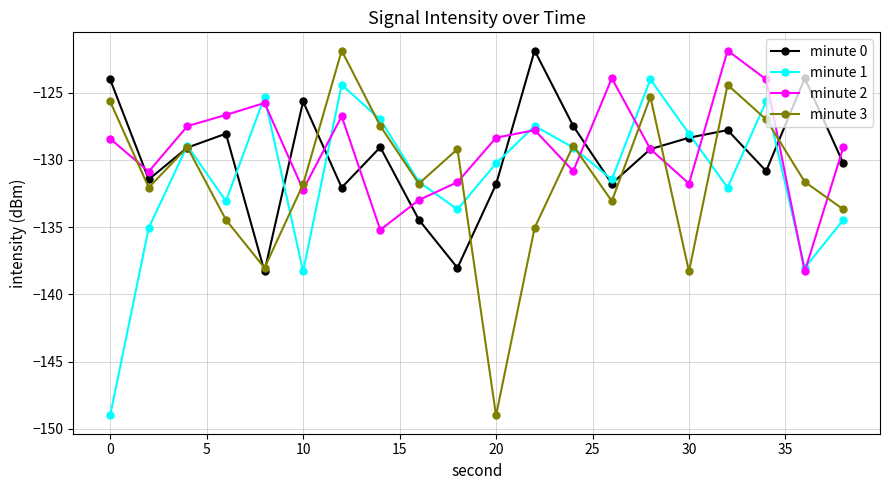

In minute 2, how many points are higher than both neighbors (excluding endpoints)?

5